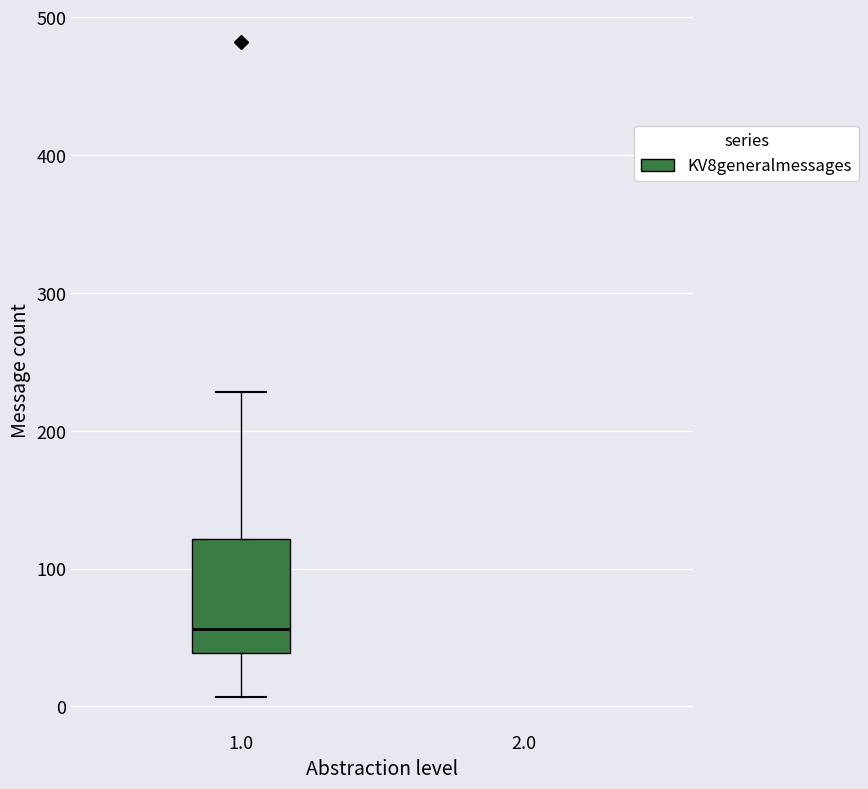

Transcribe this box plot: give where the median line is, the range the box spans, and where the two whiskers end, as read against the y-axis. The values are not printed on the chart, so give them approximately, as read against the axis.

median 60, box 40 to 120, whiskers 10 to 230